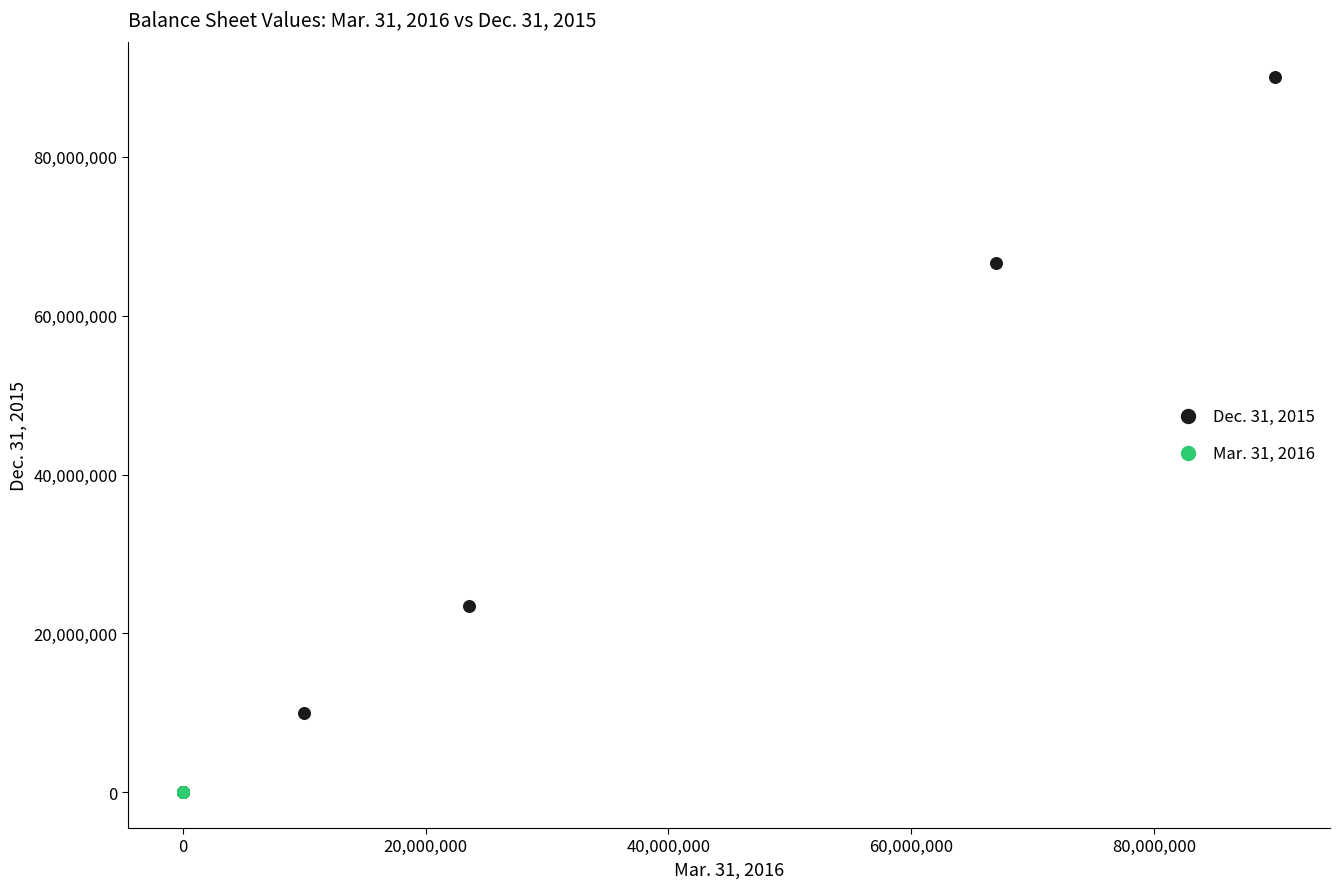

What are all the series names shown in the legend?

Dec. 31, 2015, Mar. 31, 2016